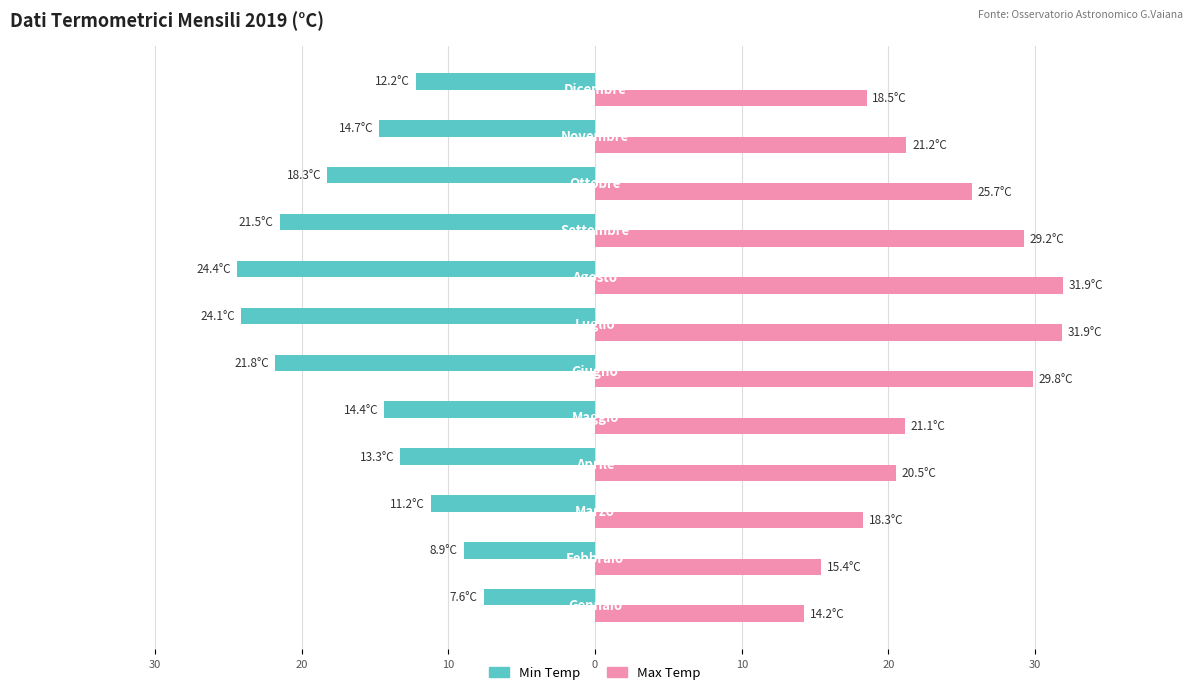

Which series has the largest total across all categories?

Max Temp